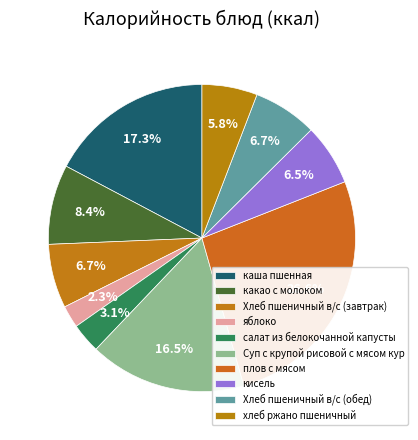

True or false: салат из белокочанной капусты accounts for 1% of the total.

False